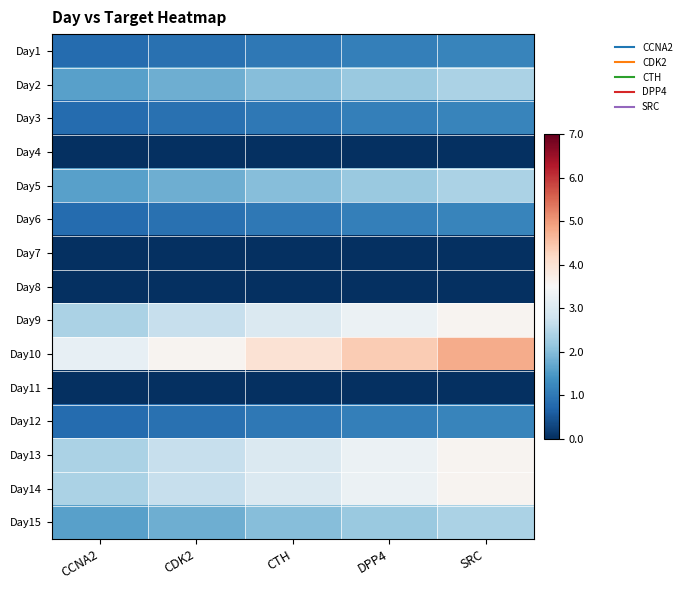

Reading left to right, extract all data points from this chart.

Day1: CCNA2=0.8	CDK2=0.9	CTH=1.0	DPP4=1.1	SRC=1.2
Day2: CCNA2=1.6	CDK2=1.8	CTH=2.0	DPP4=2.2	SRC=2.4
Day3: CCNA2=0.8	CDK2=0.9	CTH=1.0	DPP4=1.1	SRC=1.2
Day4: CCNA2=0.0	CDK2=0.0	CTH=0.0	DPP4=0.0	SRC=0.0
Day5: CCNA2=1.6	CDK2=1.8	CTH=2.0	DPP4=2.2	SRC=2.4
Day6: CCNA2=0.8	CDK2=0.9	CTH=1.0	DPP4=1.1	SRC=1.2
Day7: CCNA2=0.0	CDK2=0.0	CTH=0.0	DPP4=0.0	SRC=0.0
Day8: CCNA2=0.0	CDK2=0.0	CTH=0.0	DPP4=0.0	SRC=0.0
Day9: CCNA2=2.4	CDK2=2.7	CTH=3.0	DPP4=3.3	SRC=3.6
Day10: CCNA2=3.2	CDK2=3.6	CTH=4.0	DPP4=4.4	SRC=4.8
Day11: CCNA2=0.0	CDK2=0.0	CTH=0.0	DPP4=0.0	SRC=0.0
Day12: CCNA2=0.8	CDK2=0.9	CTH=1.0	DPP4=1.1	SRC=1.2
Day13: CCNA2=2.4	CDK2=2.7	CTH=3.0	DPP4=3.3	SRC=3.6
Day14: CCNA2=2.4	CDK2=2.7	CTH=3.0	DPP4=3.3	SRC=3.6
Day15: CCNA2=1.6	CDK2=1.8	CTH=2.0	DPP4=2.2	SRC=2.4